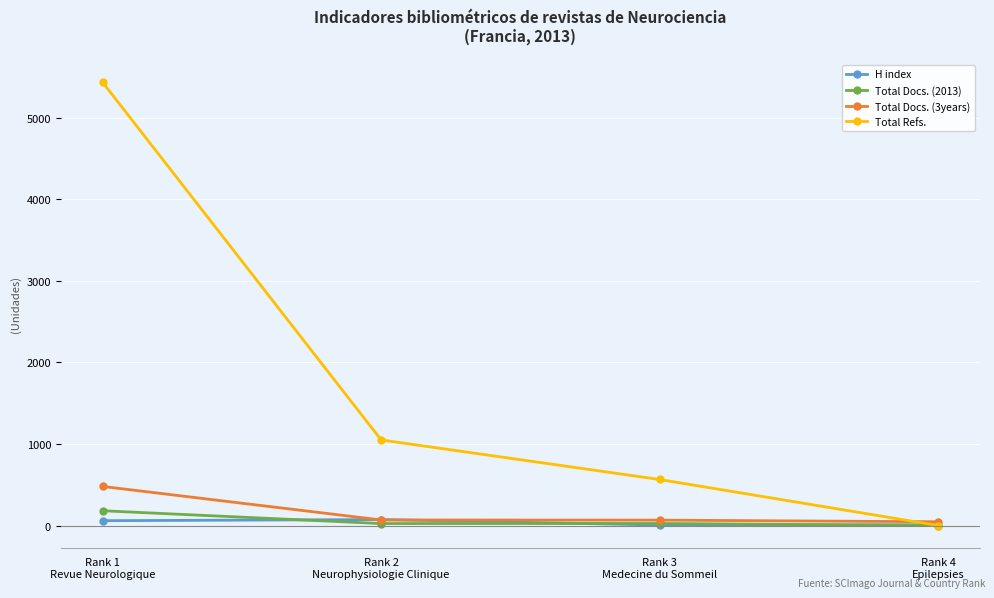

Is it true that Total Refs. equals 5432 at Rank 1
Revue Neurologique?

True